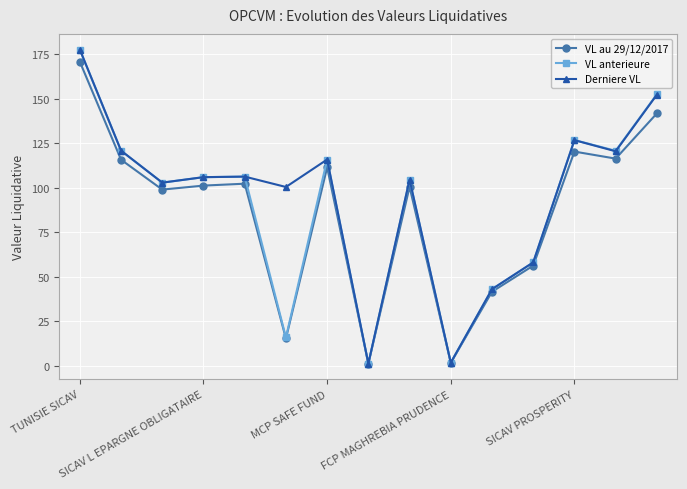

In Derniere VL, how many points are higher than both neighbors (excluding endpoints)?

4